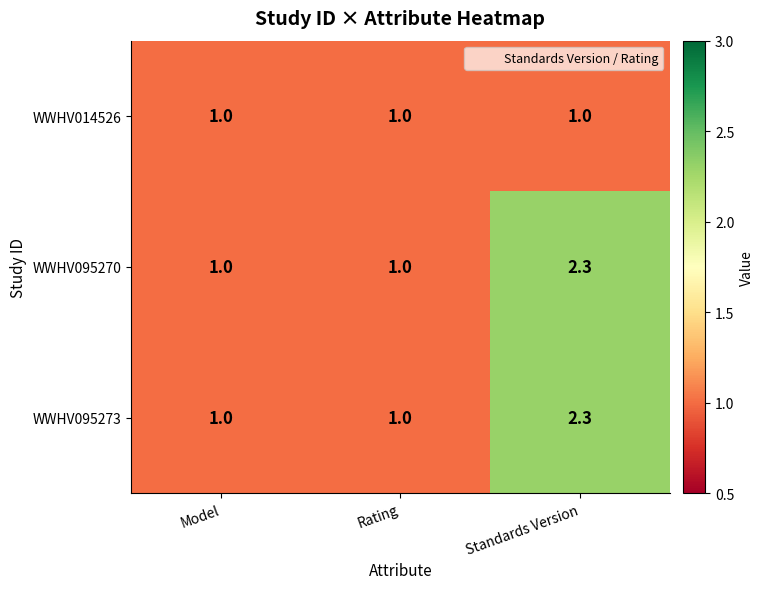

True or false: WWHV014526 has a value of 1.0 at Standards Version.

True